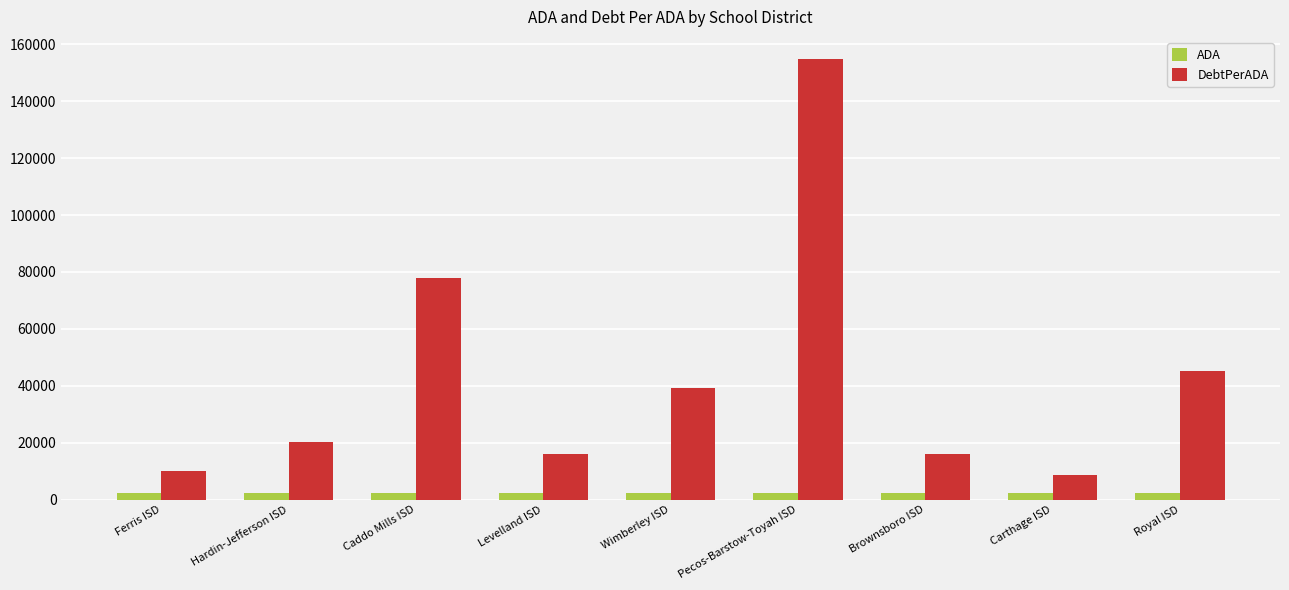

List the series in order of their peak value, lowest first.

ADA, DebtPerADA